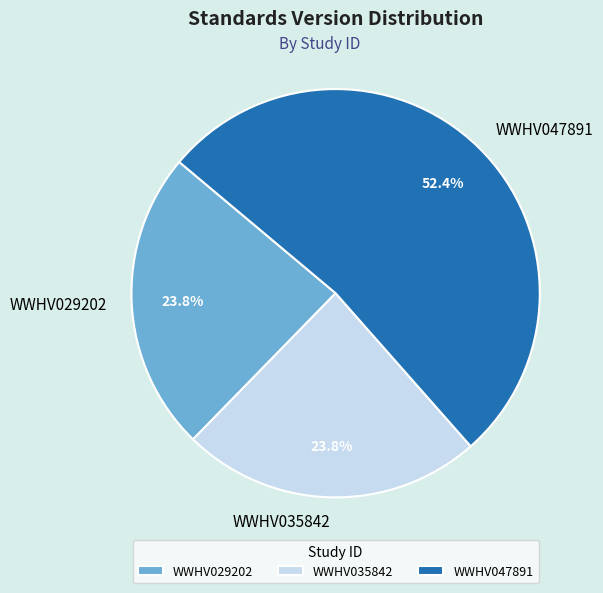

What portion of the pie excludes WWHV047891?

47.6%